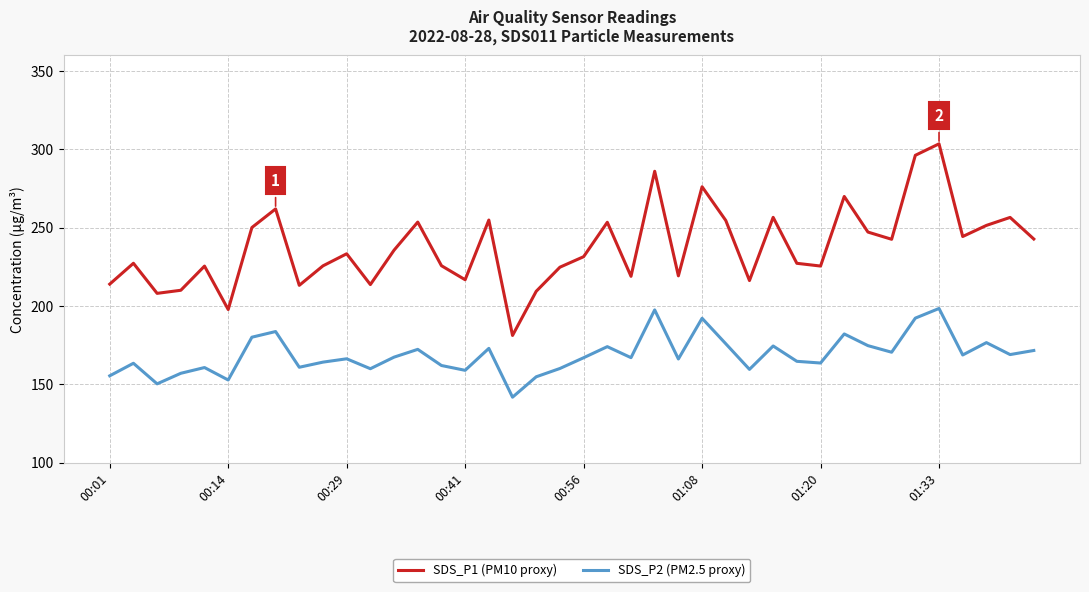

Which series has the largest total across all categories?

SDS_P1 (PM10 proxy)